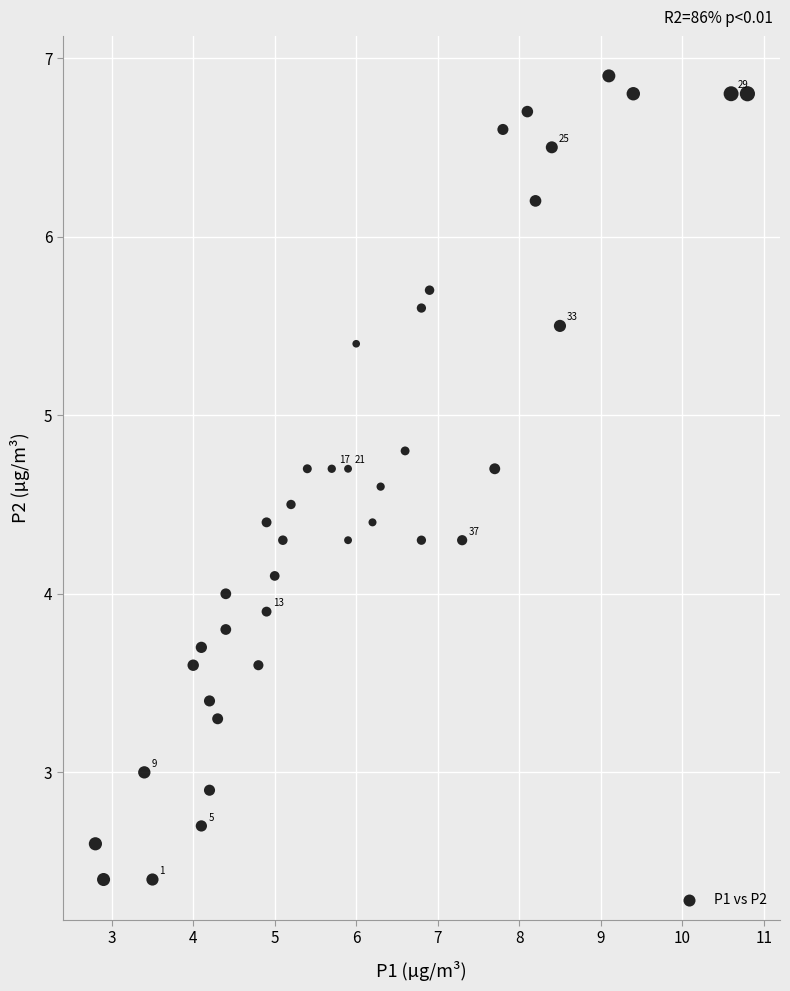

What is the range of Y values (max minus min)?

4.5